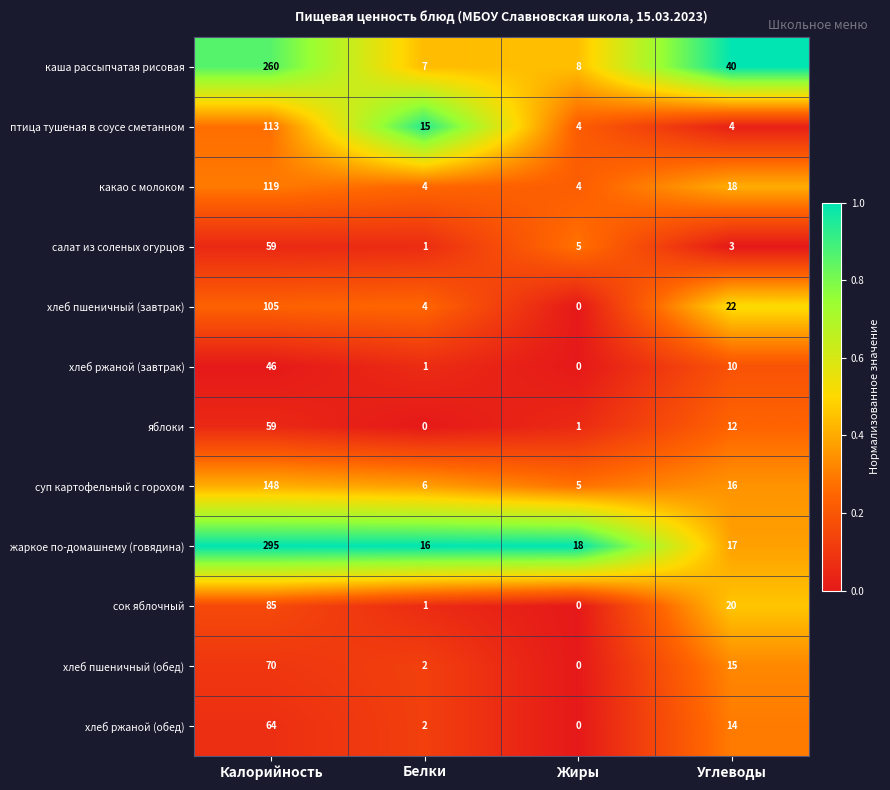

Between Белки and Углеводы, which series saw the biggest shift?

каша рассыпчатая рисовая